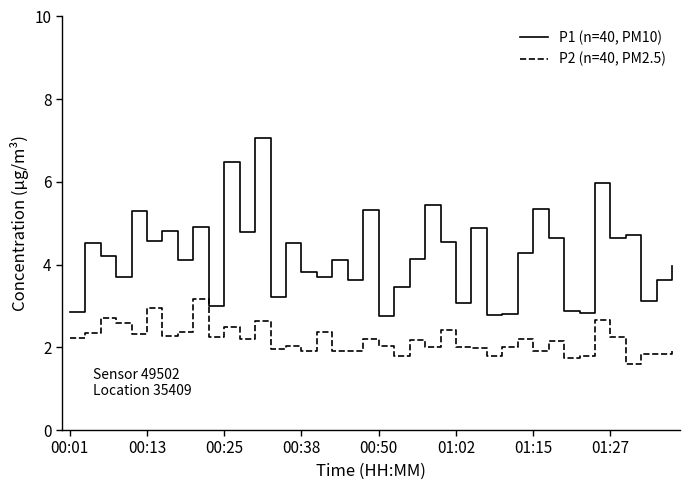

What is the highest value of the P2 (n=40, PM2.5) series?

3.2